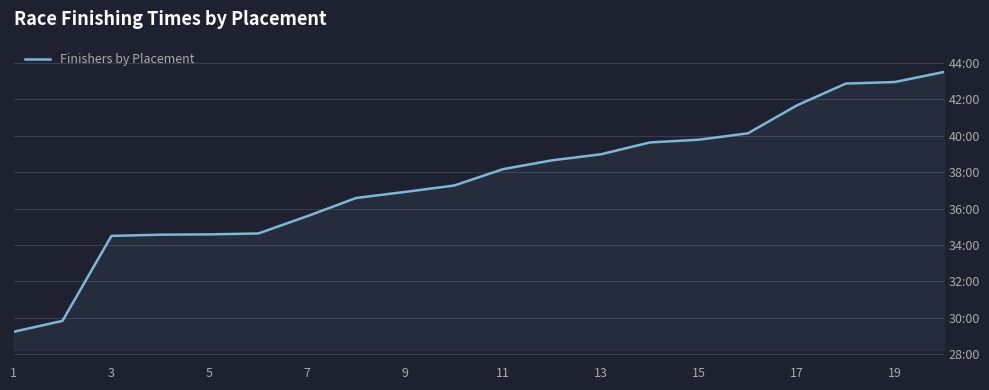

What is the sum of all values?

45002